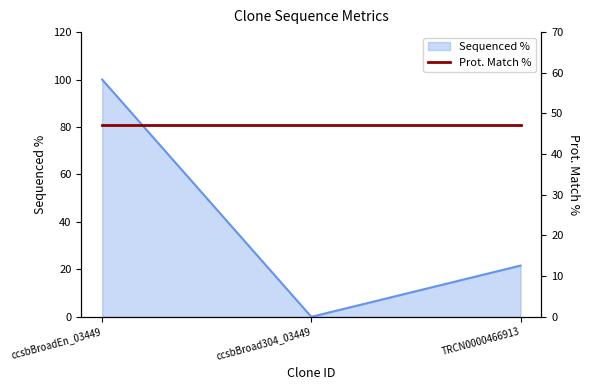

The value at TRCN0000466913 is 21.6. True or false?

True